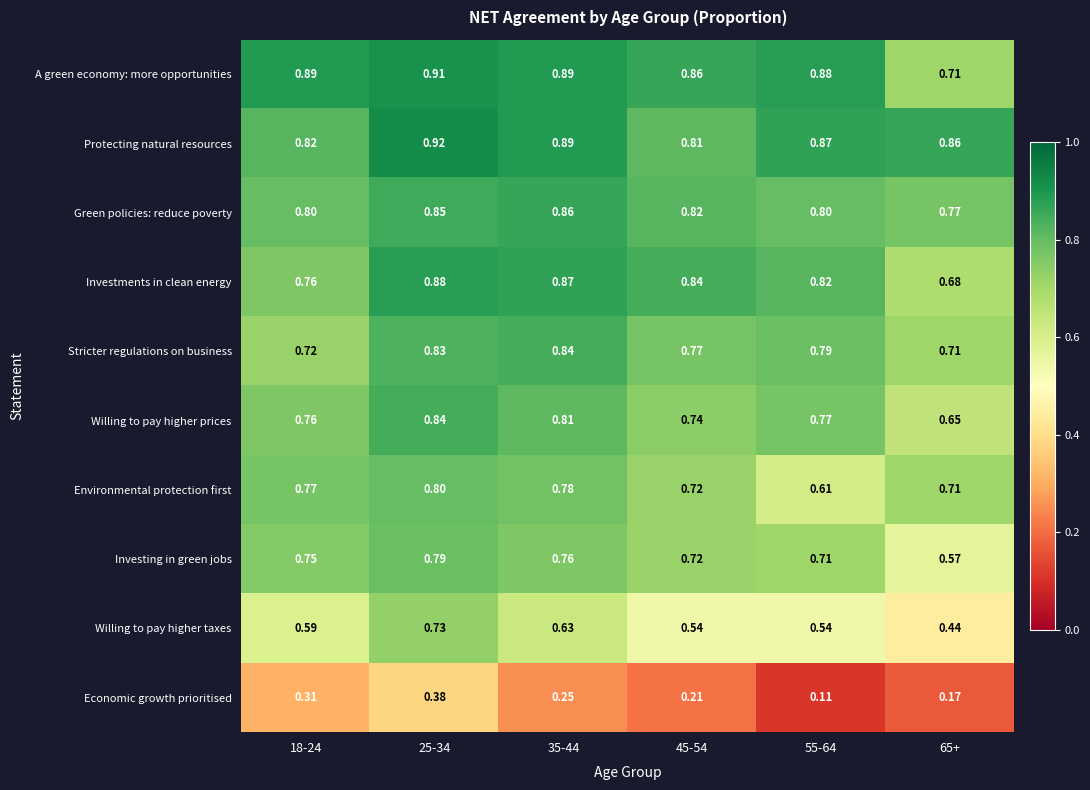

Which series has the largest range (max minus min)?

Willing to pay higher taxes